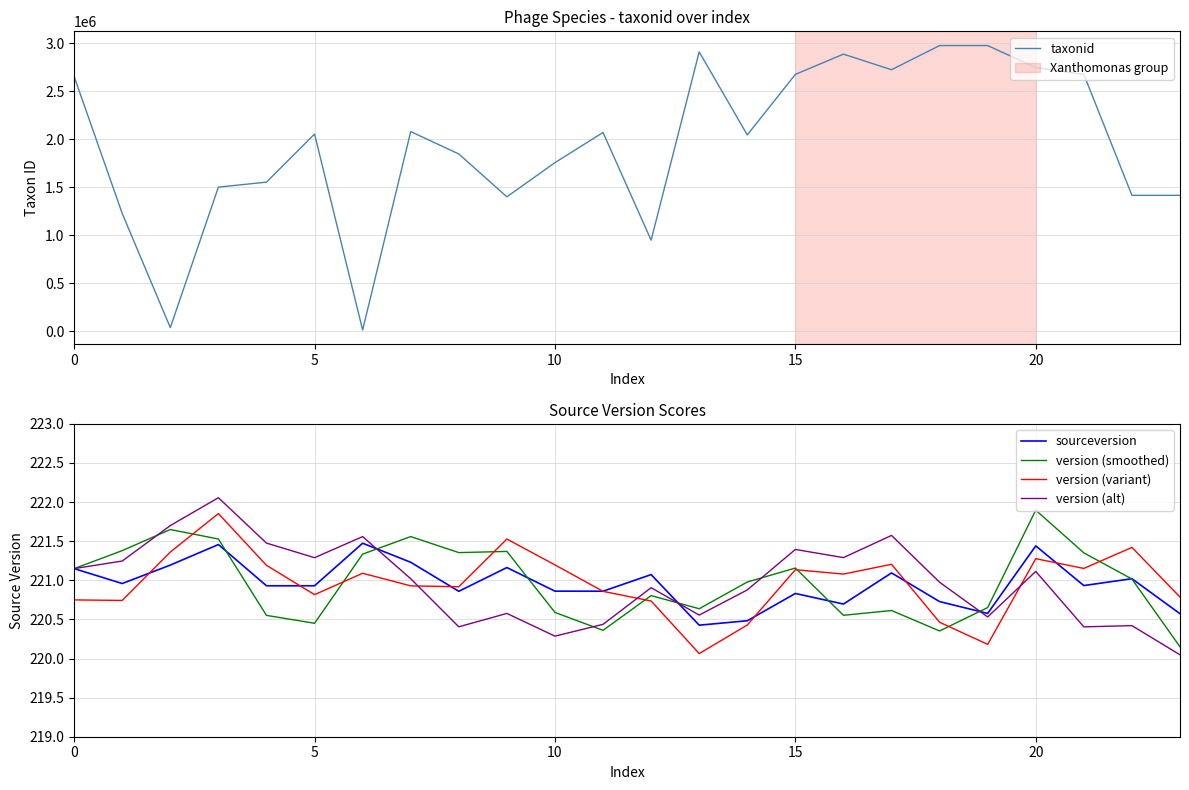

True or false: version (variant) and taxonid intersect in this chart.

False